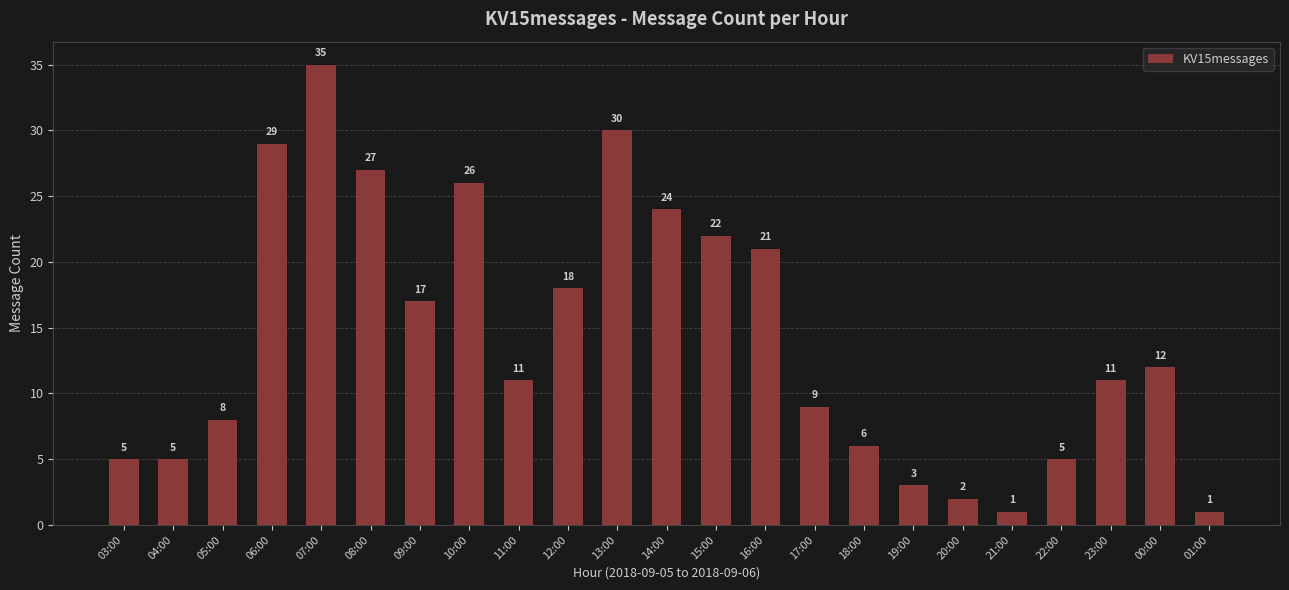

Are the bars horizontal?

No